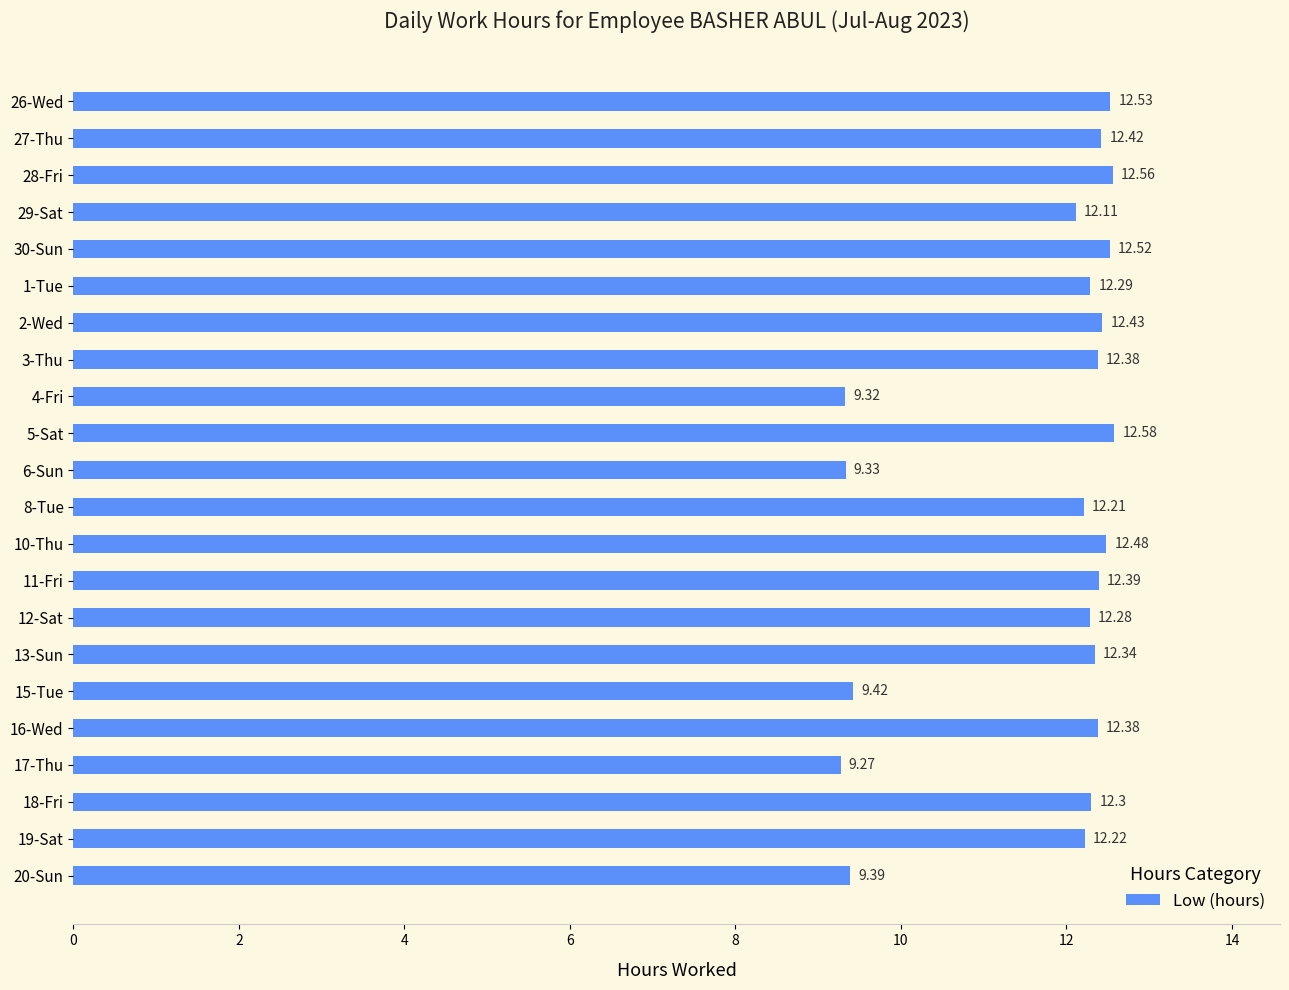

Approximately how many times larger is the value at 15-Tue compared to 27-Thu?

0.8